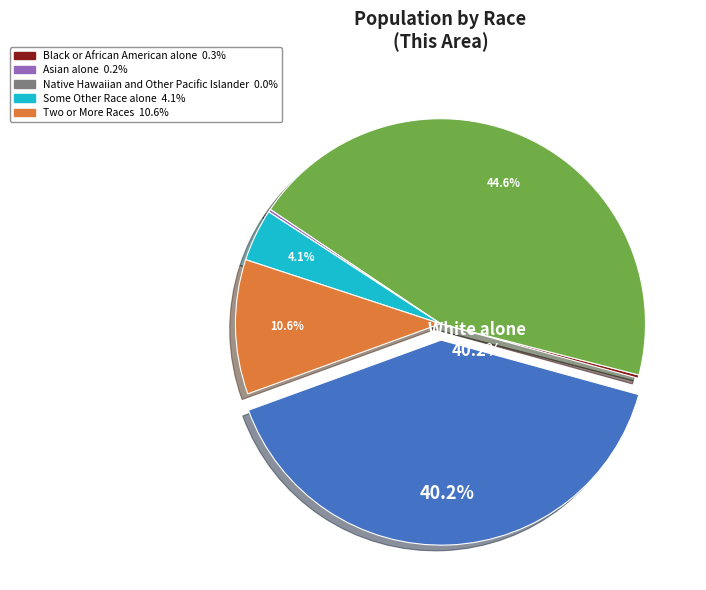

Is there a majority slice in this chart?

No